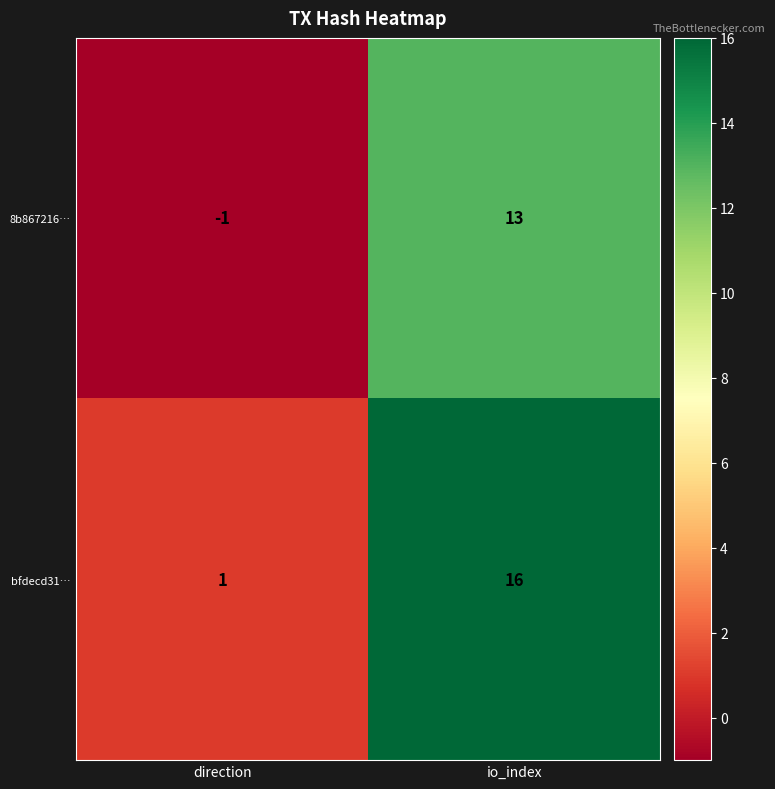

Between direction and io_index, which series saw the biggest shift?

bfdecd31…